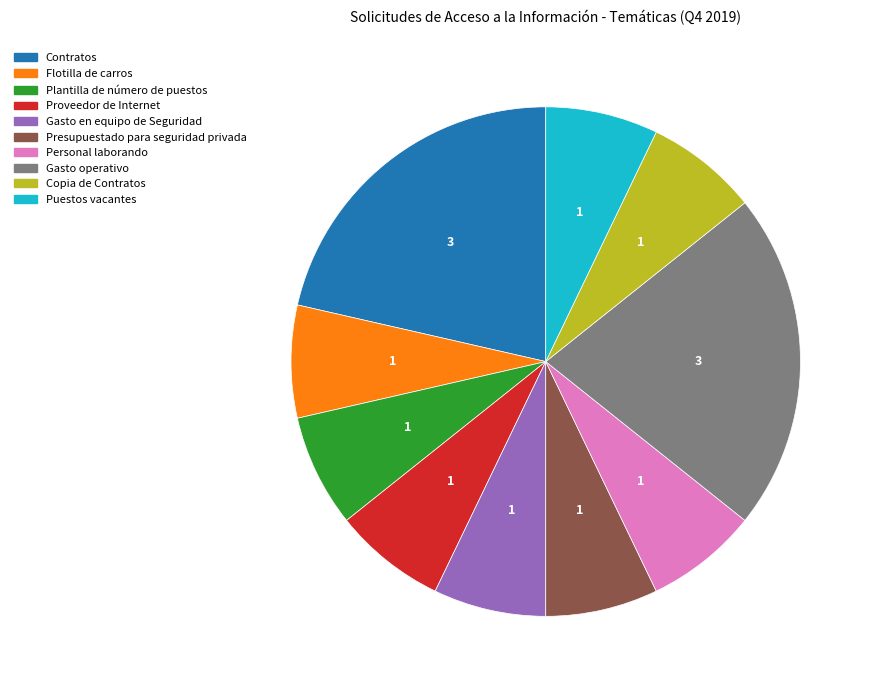

Is it true that Copia de Contratos is 1% of the pie?

False